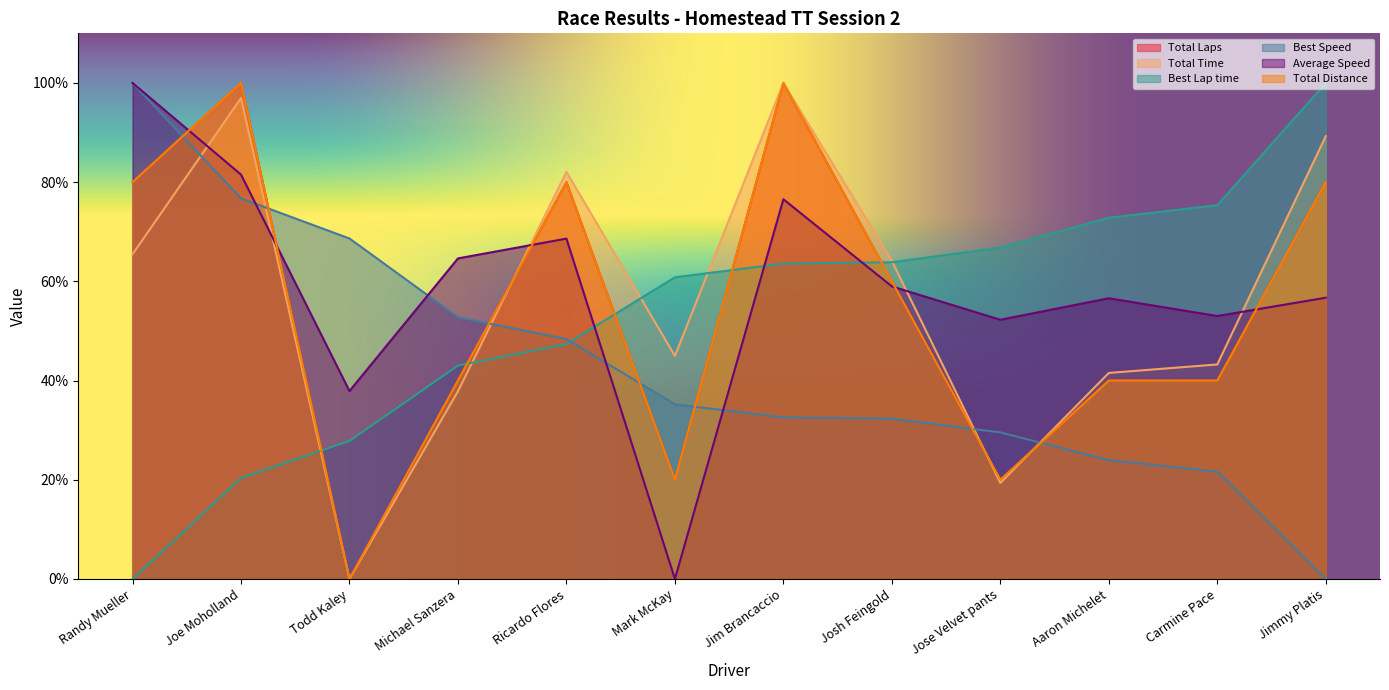

How many positive values does the Total Laps series have?

11